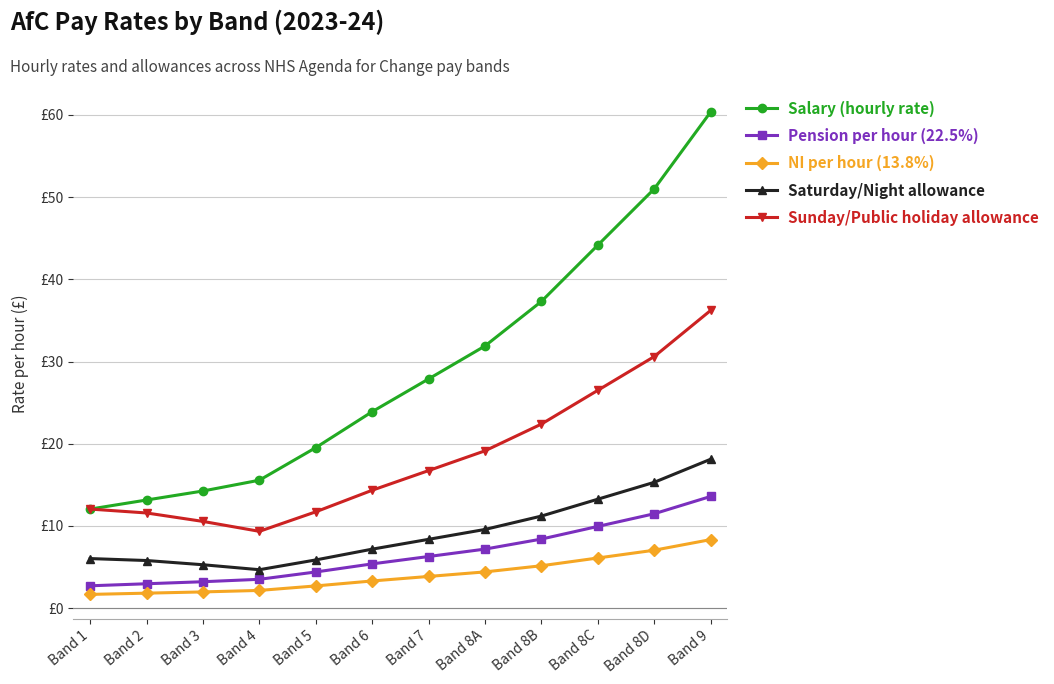

Does the chart have visible grid lines?

Yes